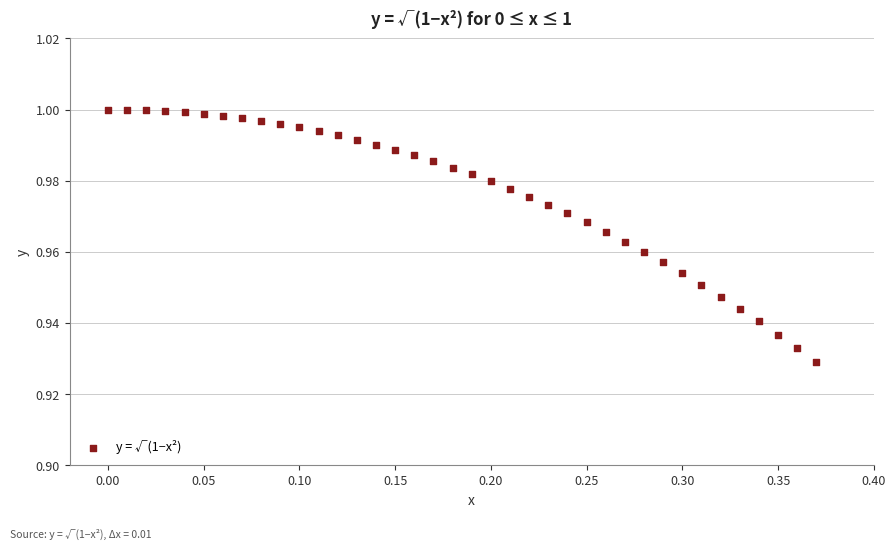

What is the range of X values (max minus min)?

0.4